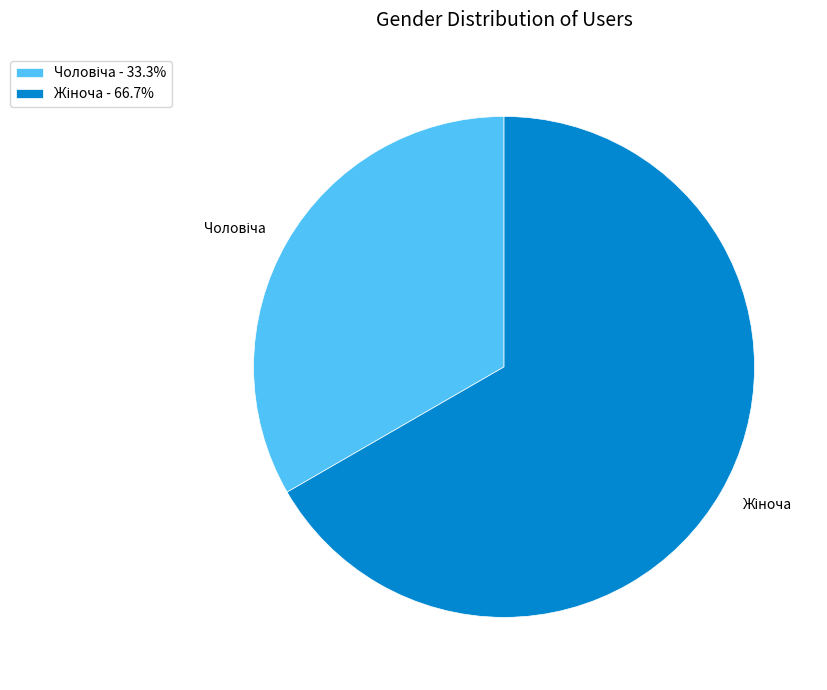

Is there a majority slice in this chart?

Yes